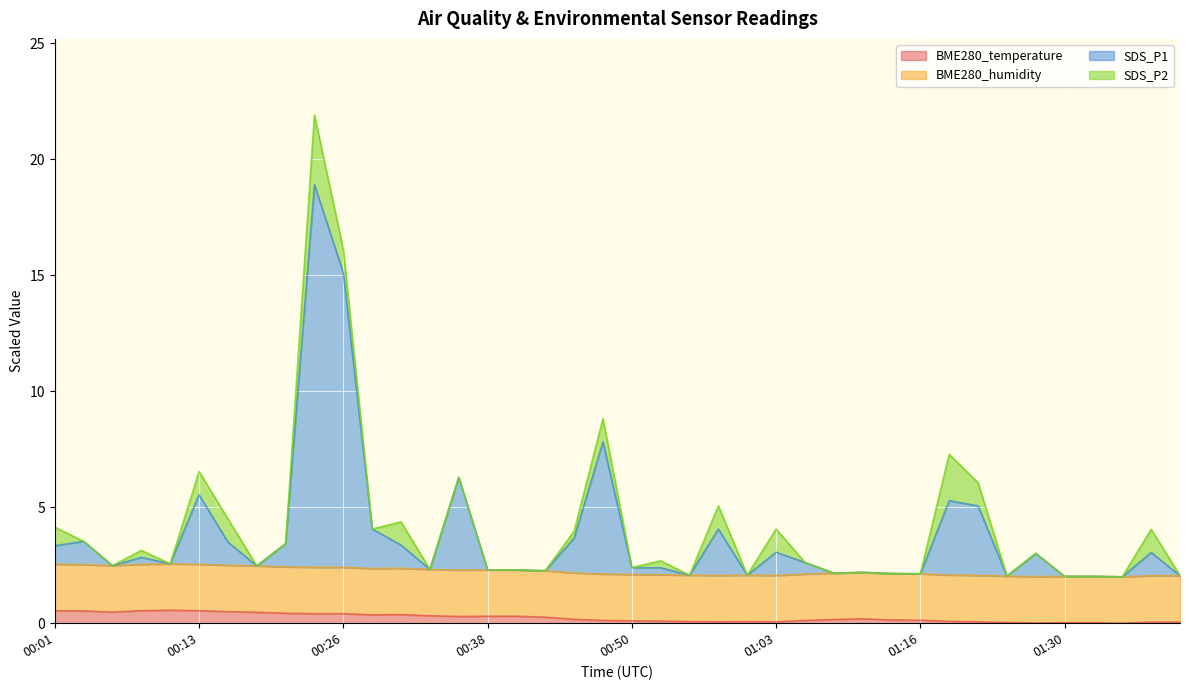

What is the sum of all SDS_P1 values?

151.9